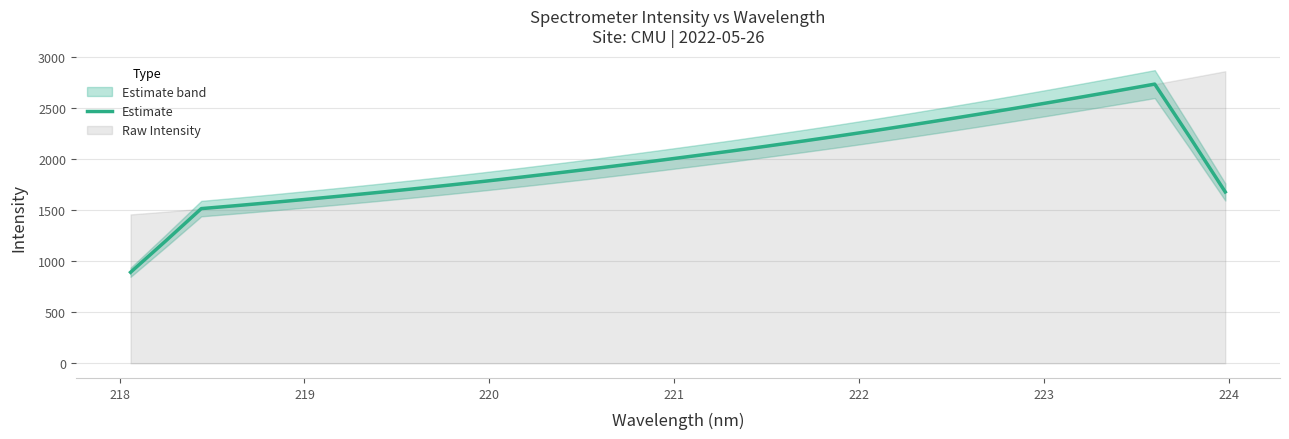

Reading left to right, list all the values displayed in this chart.

891.3	1200.1	1515.0	1544.4	1575.1	1607.0	1639.6	1673.5	1708.5	1744.7	1782.2	1821.2	1861.3	1902.5	1945.1	1989.0	2033.7	2079.1	2126.5	2174.9	2224.6	2275.9	2329.2	2383.5	2439.1	2495.6	2553.4	2612.6	2672.9	2734.5	2212.3	1678.1